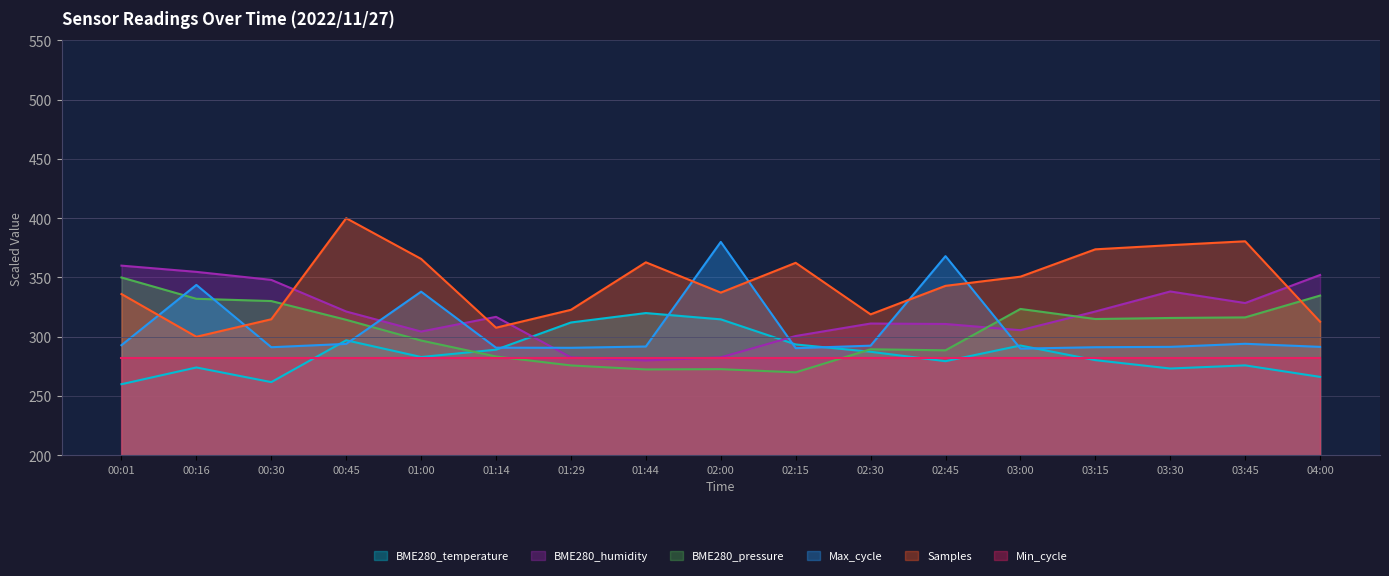

What position from the right is 03:00?

5